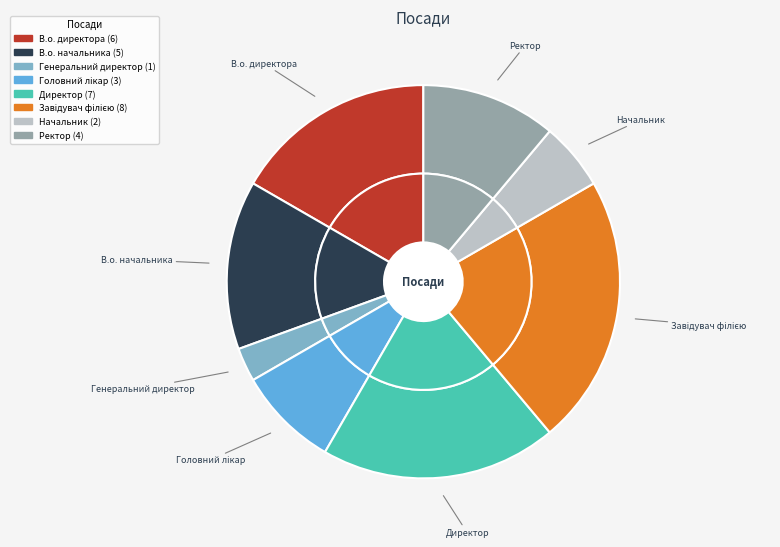

Rank the categories by value from lowest to highest.

Генеральний директор, Начальник, Головний лікар, Ректор, В.о. начальника, В.о. директора, Директор, Завідувач філією